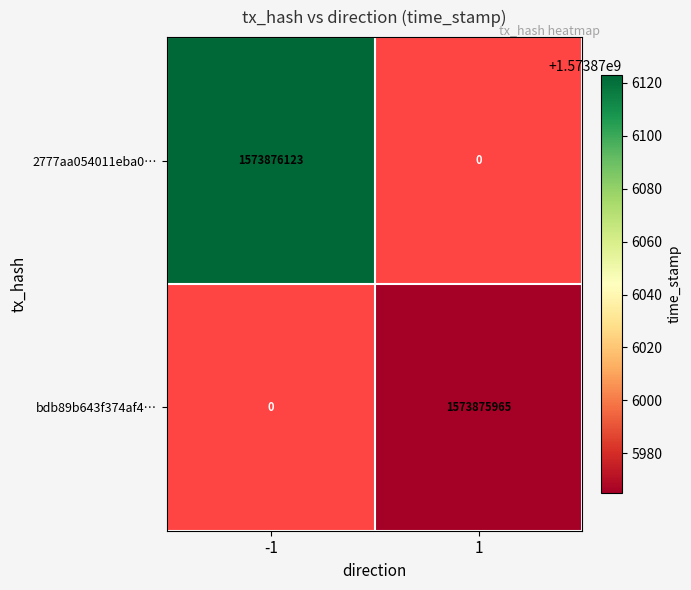

Reading left to right, transcribe all the data shown in this chart.

2777aa054011eba056c64725c651adb4ec41d43: -1=1573876123	1=0
bdb89b643f374af4628d07c0f673139f26276ab: -1=0	1=1573875965